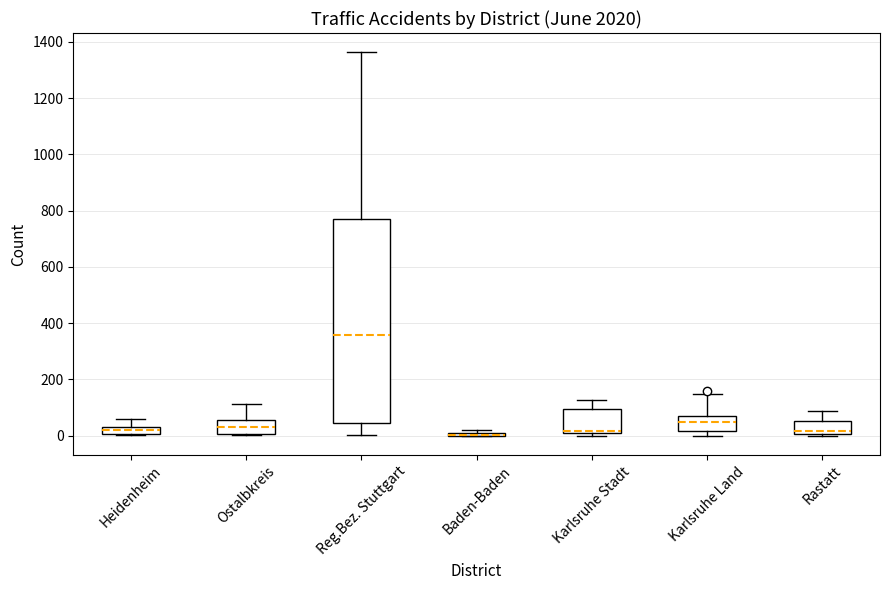

Comparing the boxes themselves (not the whiskers), which one is the tallest?

Reg.Bez. Stuttgart